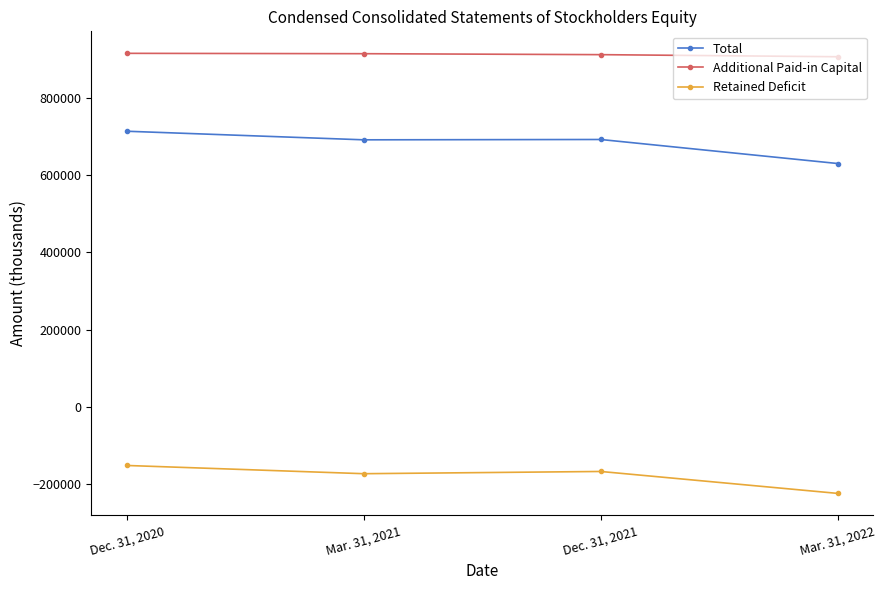

At Dec. 31, 2020, list the series in order from largest to smallest.

Additional Paid-in Capital, Total, Retained Deficit